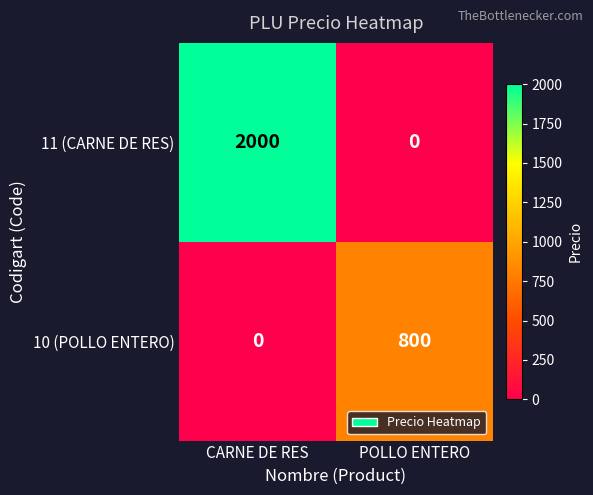

Which series has the widest spread of values?

11 (CARNE DE RES)